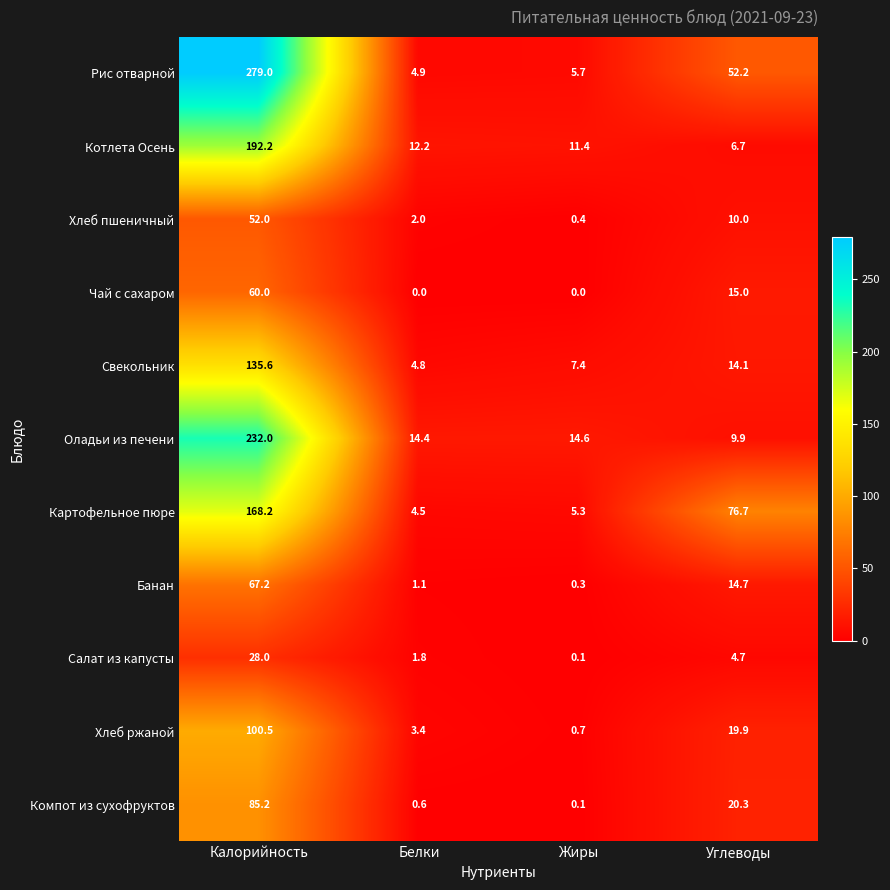

Is it true that Банан equals 0.3 at Белки?

False